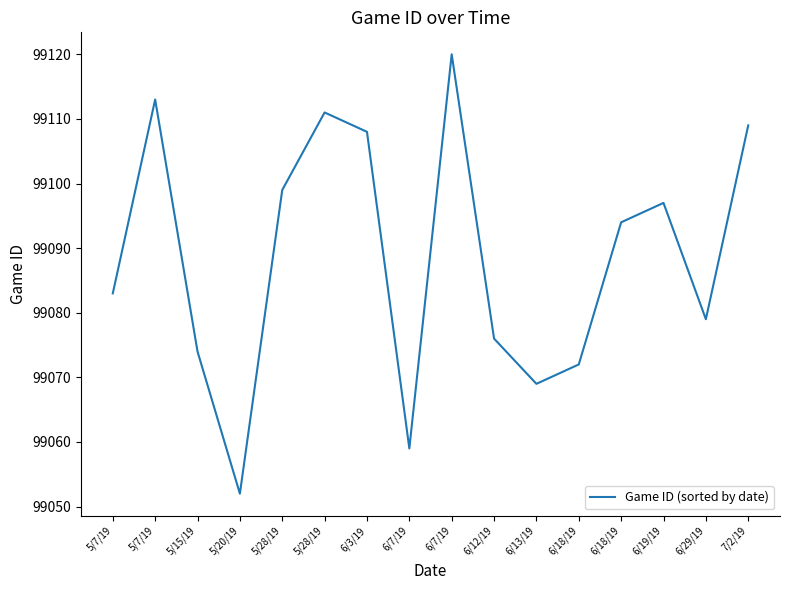

List the labels in order of value, largest first.

6/7/19, 5/7/19, 5/28/19, 7/2/19, 6/3/19, 5/28/19, 6/19/19, 6/18/19, 5/7/19, 6/29/19, 6/12/19, 5/15/19, 6/18/19, 6/13/19, 6/7/19, 5/20/19